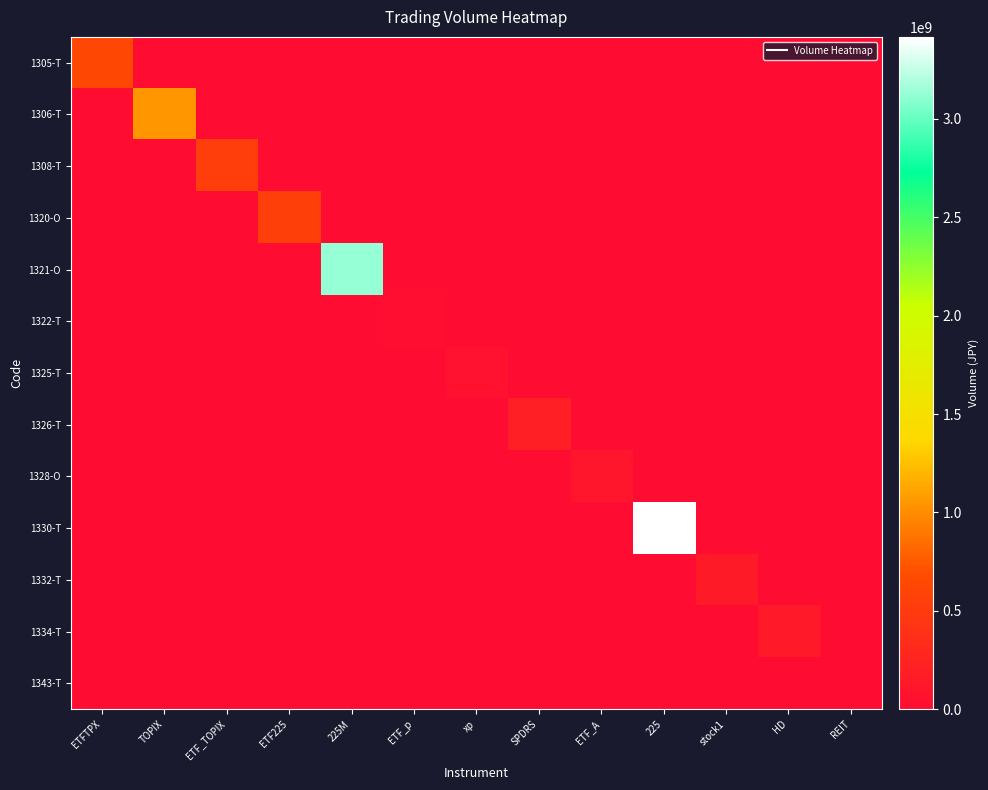

Reading right to left, transcribe all the data shown in this chart.

1305-T: REIT=0	HD=0	stock1=0	225=0	ETF_A=0	SPDRS=0	xp=0	ETF_p=0	225M=0	ETF225=0	ETF_TOPIX=0	TOPIX=0	ETFTPX=639964000
1306-T: REIT=0	HD=0	stock1=0	225=0	ETF_A=0	SPDRS=0	xp=0	ETF_p=0	225M=0	ETF225=0	ETF_TOPIX=0	TOPIX=1047945670	ETFTPX=0
1308-T: REIT=0	HD=0	stock1=0	225=0	ETF_A=0	SPDRS=0	xp=0	ETF_p=0	225M=0	ETF225=0	ETF_TOPIX=541899700	TOPIX=0	ETFTPX=0
1320-O: REIT=0	HD=0	stock1=0	225=0	ETF_A=0	SPDRS=0	xp=0	ETF_p=0	225M=0	ETF225=548485400	ETF_TOPIX=0	TOPIX=0	ETFTPX=0
1321-O: REIT=0	HD=0	stock1=0	225=0	ETF_A=0	SPDRS=0	xp=0	ETF_p=0	225M=3136075670	ETF225=0	ETF_TOPIX=0	TOPIX=0	ETFTPX=0
1322-T: REIT=0	HD=0	stock1=0	225=0	ETF_A=0	SPDRS=0	xp=0	ETF_p=18581150	225M=0	ETF225=0	ETF_TOPIX=0	TOPIX=0	ETFTPX=0
1325-T: REIT=0	HD=0	stock1=0	225=0	ETF_A=0	SPDRS=0	xp=64181000	ETF_p=0	225M=0	ETF225=0	ETF_TOPIX=0	TOPIX=0	ETFTPX=0
1326-T: REIT=0	HD=0	stock1=0	225=0	ETF_A=0	SPDRS=204662290	xp=0	ETF_p=0	225M=0	ETF225=0	ETF_TOPIX=0	TOPIX=0	ETFTPX=0
1328-O: REIT=0	HD=0	stock1=0	225=0	ETF_A=96508950	SPDRS=0	xp=0	ETF_p=0	225M=0	ETF225=0	ETF_TOPIX=0	TOPIX=0	ETFTPX=0
1330-T: REIT=0	HD=0	stock1=0	225=3416704800	ETF_A=0	SPDRS=0	xp=0	ETF_p=0	225M=0	ETF225=0	ETF_TOPIX=0	TOPIX=0	ETFTPX=0
1332-T: REIT=0	HD=0	stock1=158814800	225=0	ETF_A=0	SPDRS=0	xp=0	ETF_p=0	225M=0	ETF225=0	ETF_TOPIX=0	TOPIX=0	ETFTPX=0
1334-T: REIT=0	HD=143994000	stock1=0	225=0	ETF_A=0	SPDRS=0	xp=0	ETF_p=0	225M=0	ETF225=0	ETF_TOPIX=0	TOPIX=0	ETFTPX=0
1343-T: REIT=11838760	HD=0	stock1=0	225=0	ETF_A=0	SPDRS=0	xp=0	ETF_p=0	225M=0	ETF225=0	ETF_TOPIX=0	TOPIX=0	ETFTPX=0